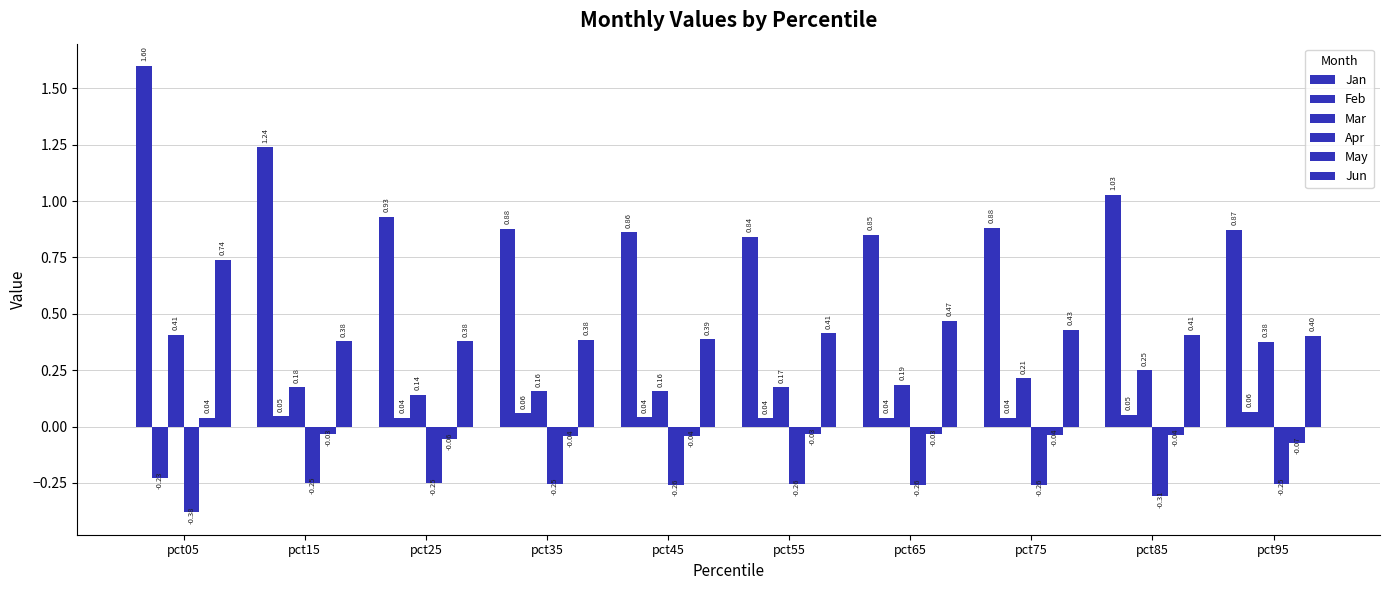

Reading left to right, extract all data points from this chart.

Jan: 1.6	1.2	0.9	0.9	0.9	0.8	0.8	0.9	1.0	0.9
Feb: -0.2	0.0	0.0	0.1	0.0	0.0	0.0	0.0	0.1	0.1
Mar: 0.4	0.2	0.1	0.2	0.2	0.2	0.2	0.2	0.2	0.4
Apr: -0.4	-0.2	-0.3	-0.3	-0.3	-0.3	-0.3	-0.3	-0.3	-0.3
May: 0.0	-0.0	-0.1	-0.0	-0.0	-0.0	-0.0	-0.0	-0.0	-0.1
Jun: 0.7	0.4	0.4	0.4	0.4	0.4	0.5	0.4	0.4	0.4